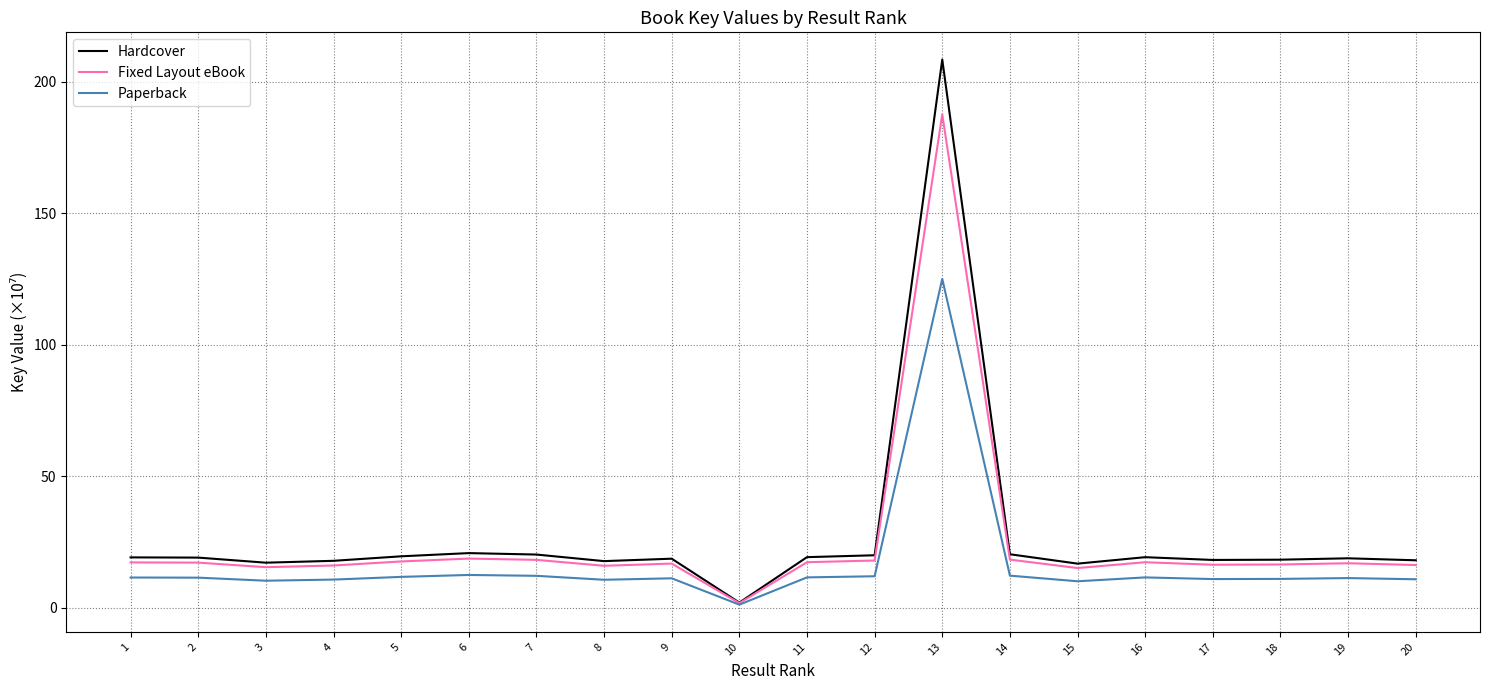

Rank the series by their maximum value, from lowest to highest.

Paperback, Fixed Layout eBook, Hardcover